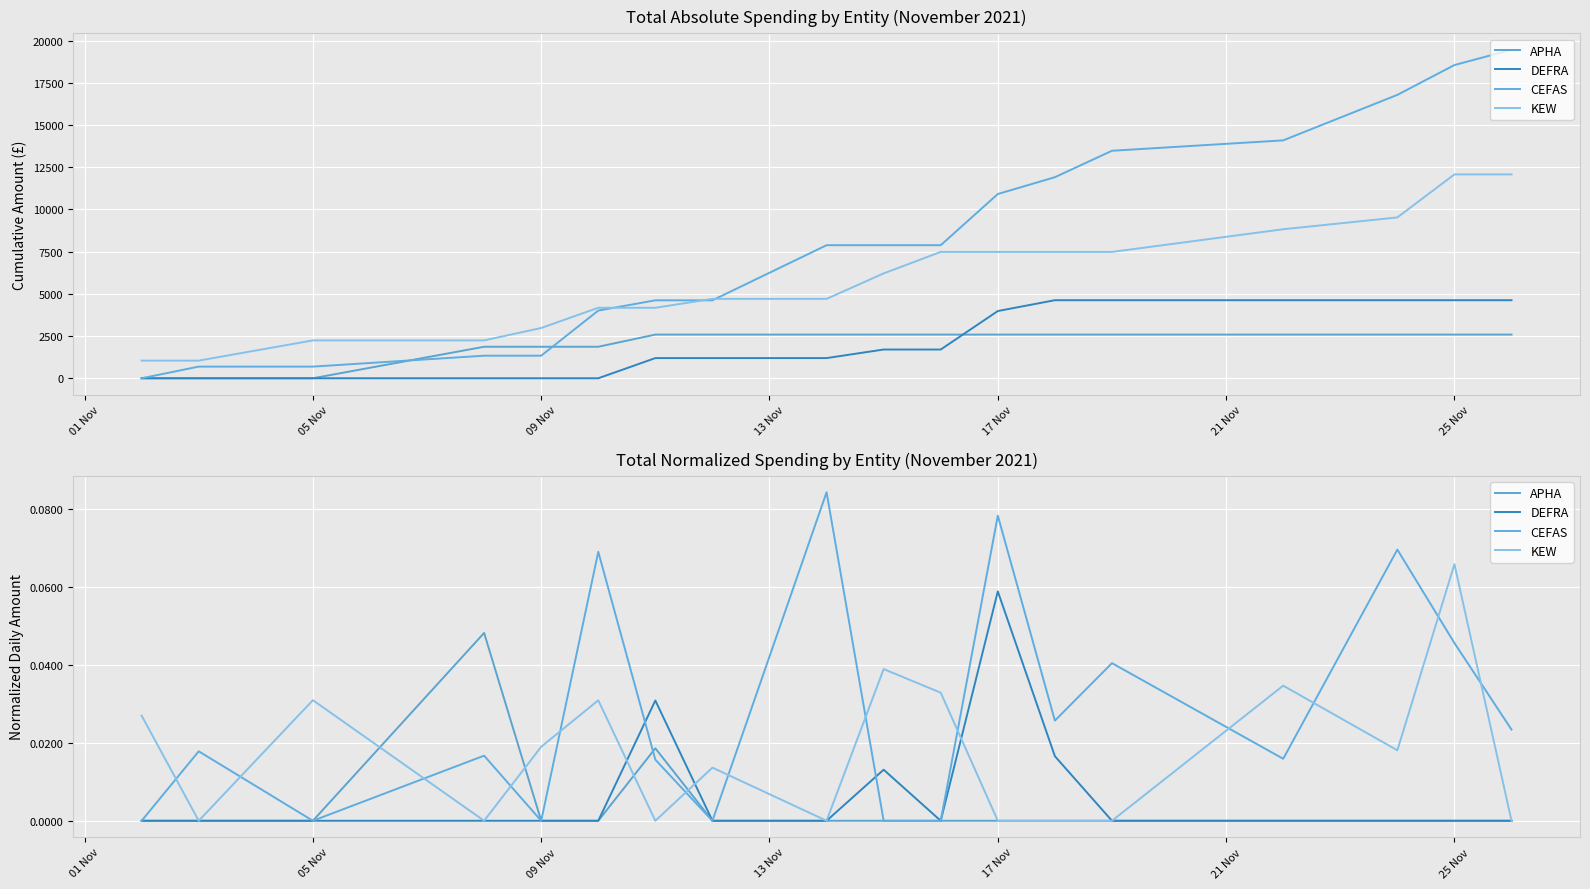

Which series has the largest total across all categories?

CEFAS